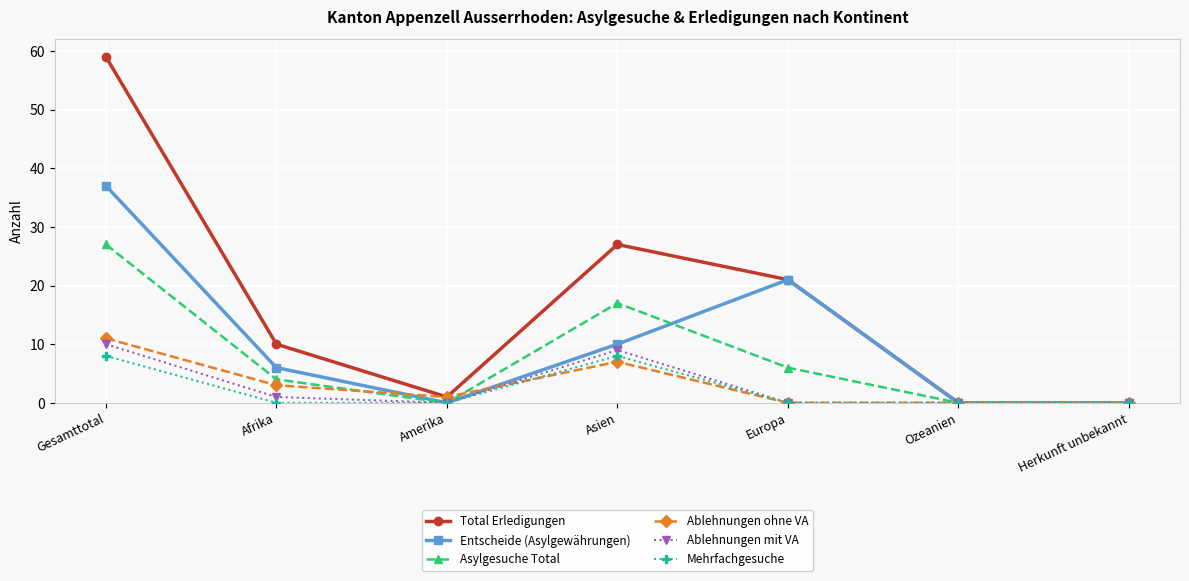

What is the average value of the Asylgesuche Total series?

8